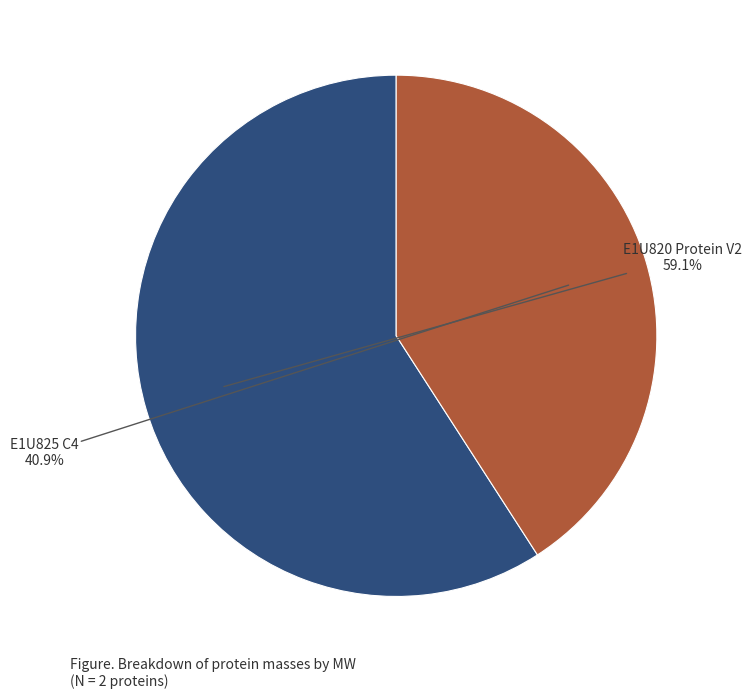

To the nearest percent, what is the average slice percentage?

50%